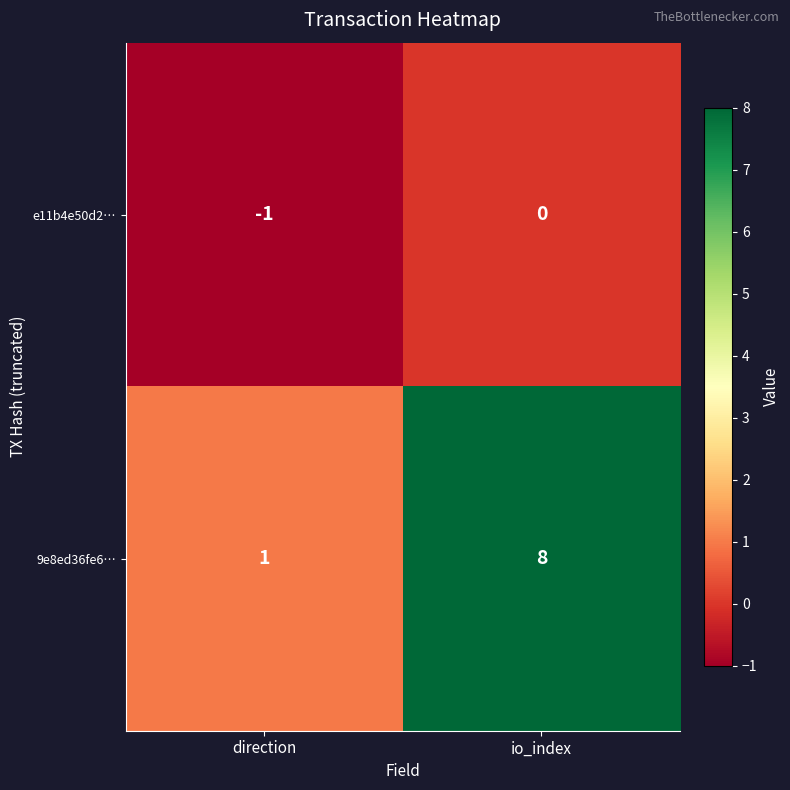

At which category does the chart reach its minimum across all series?

direction